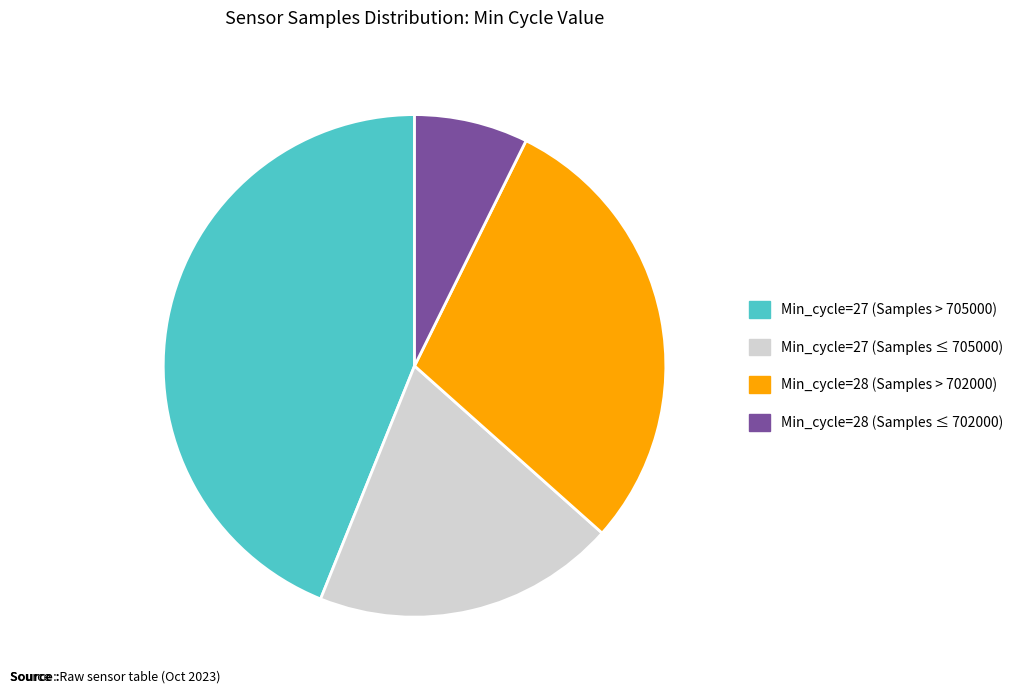

Is there any slice that represents more than half of the pie?

No